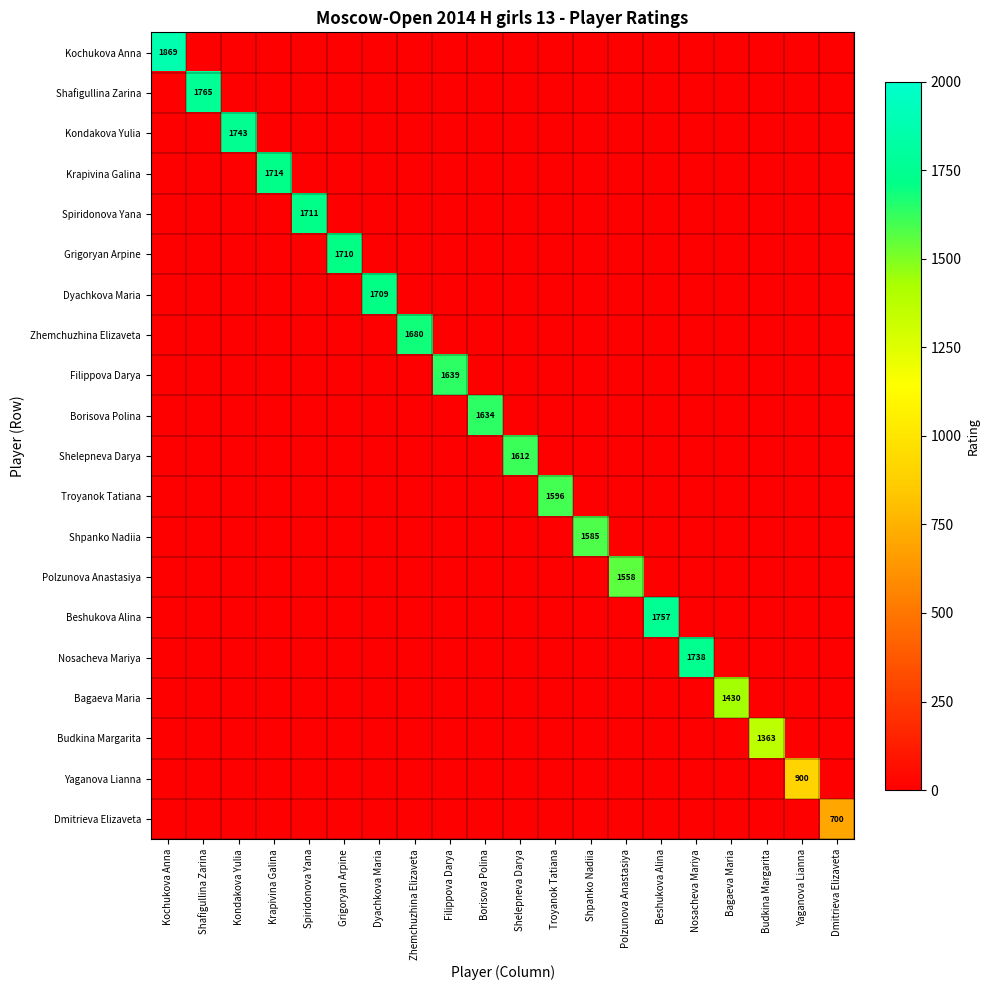

At which label is Polzunova Anastasiya closest to 779?

Kochukova Anna